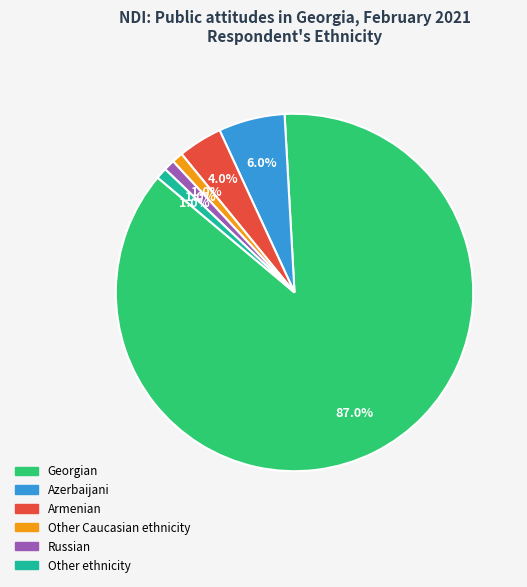

How many segments does this pie chart have?

6